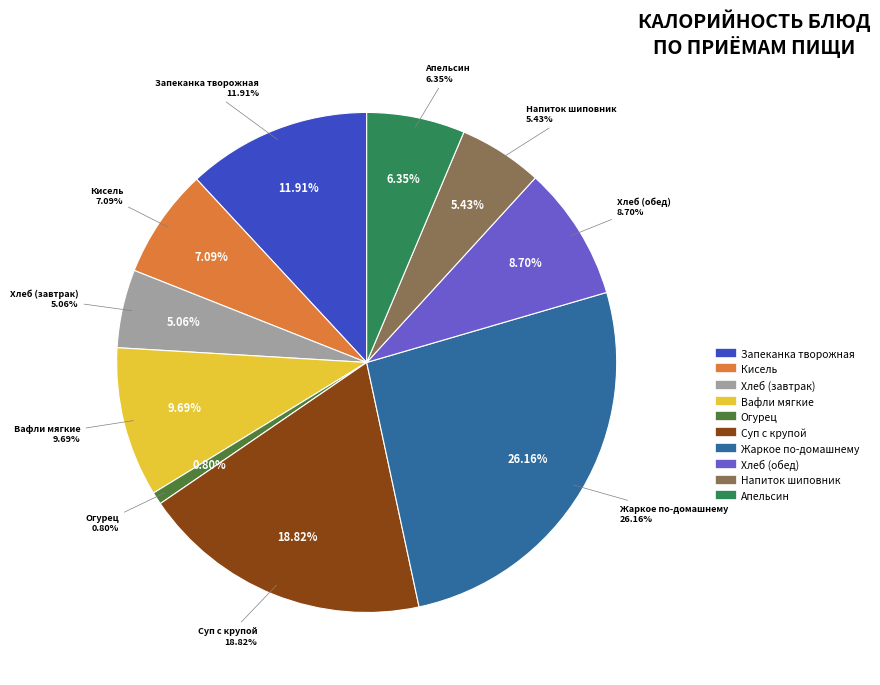

Does any single category account for the majority?

No